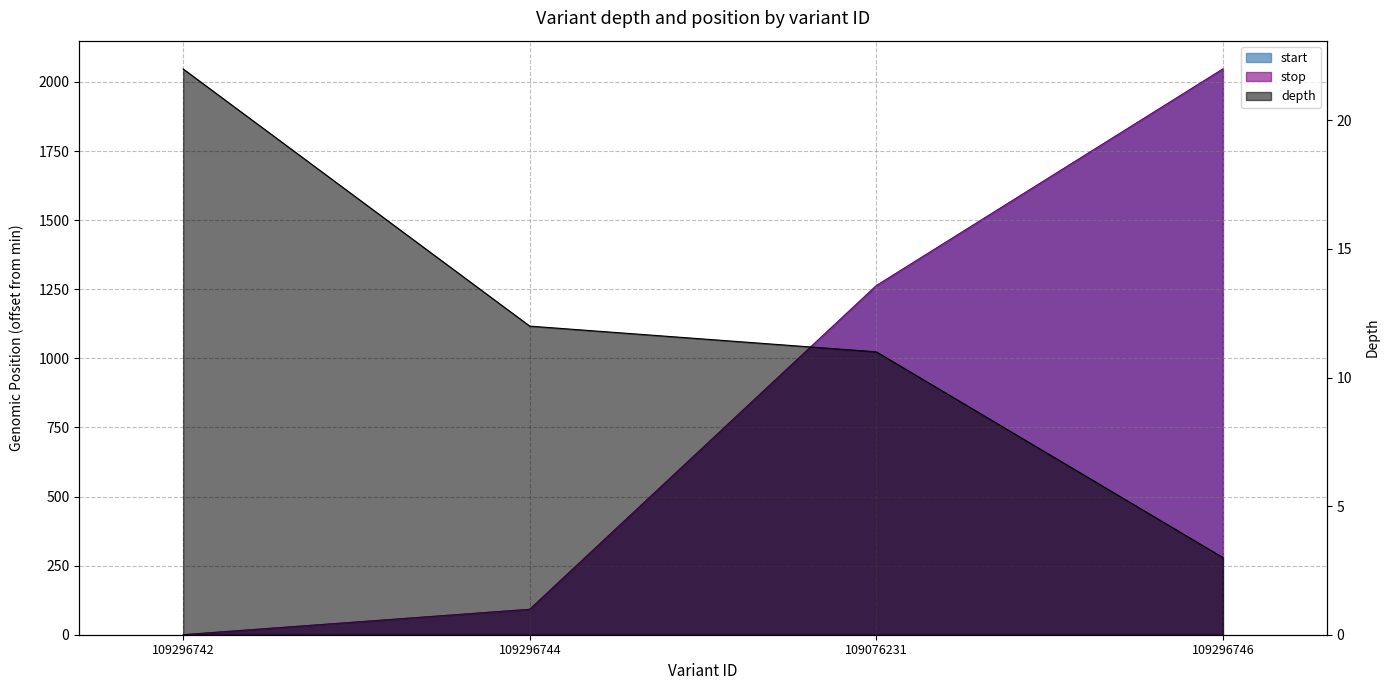

What is the label of the 3rd point from the left?

109076231